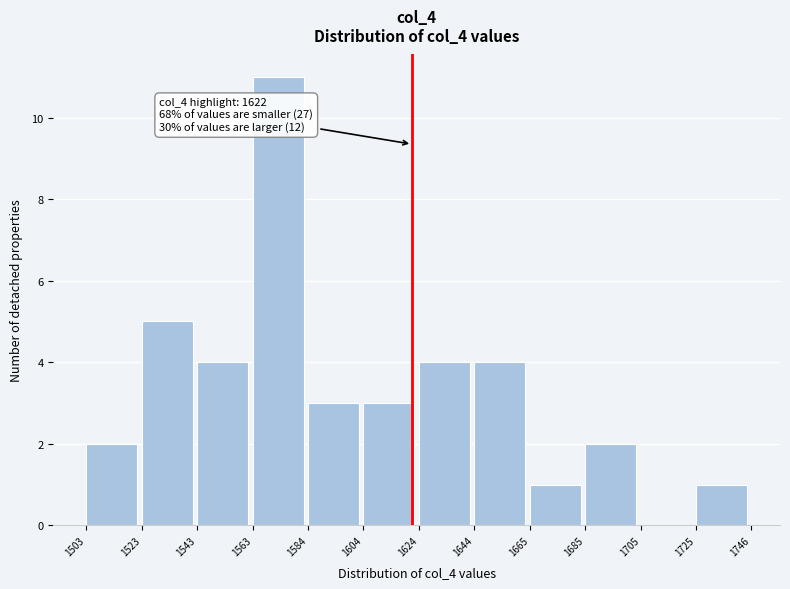

Which range on the x-axis has the tallest bar?

1563 to 1584